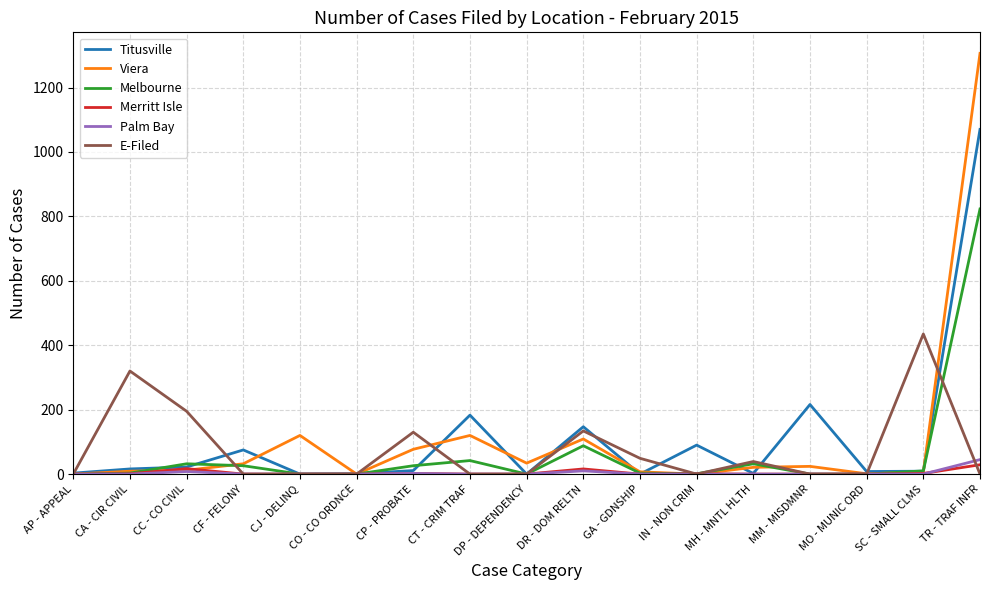

What is the greatest value displayed?

1306